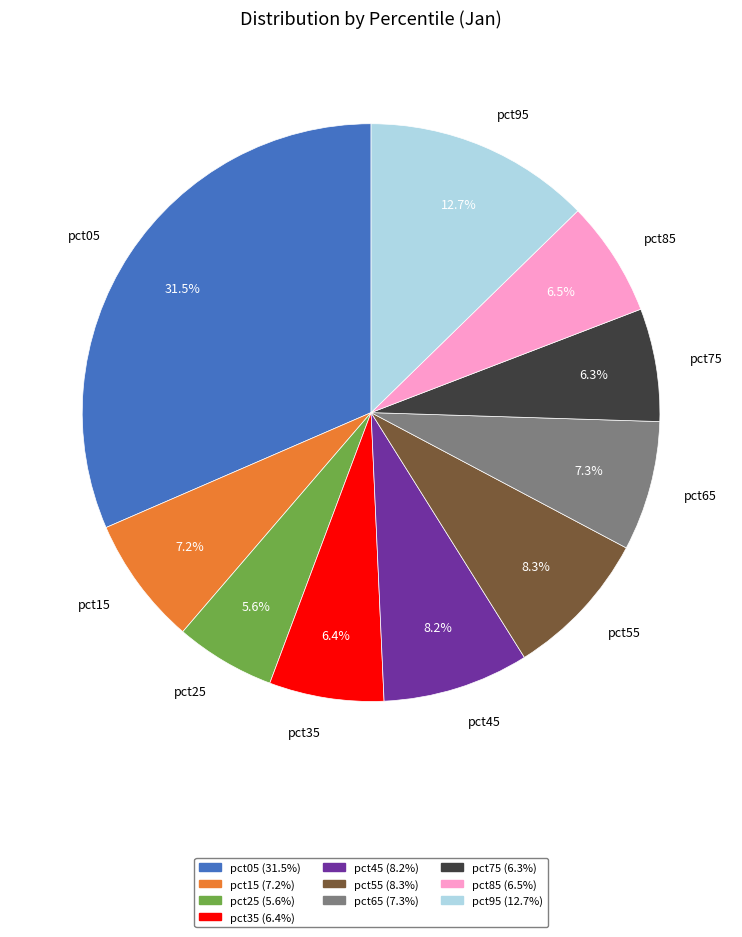

How much of the chart is everything except pct15?

92.8%